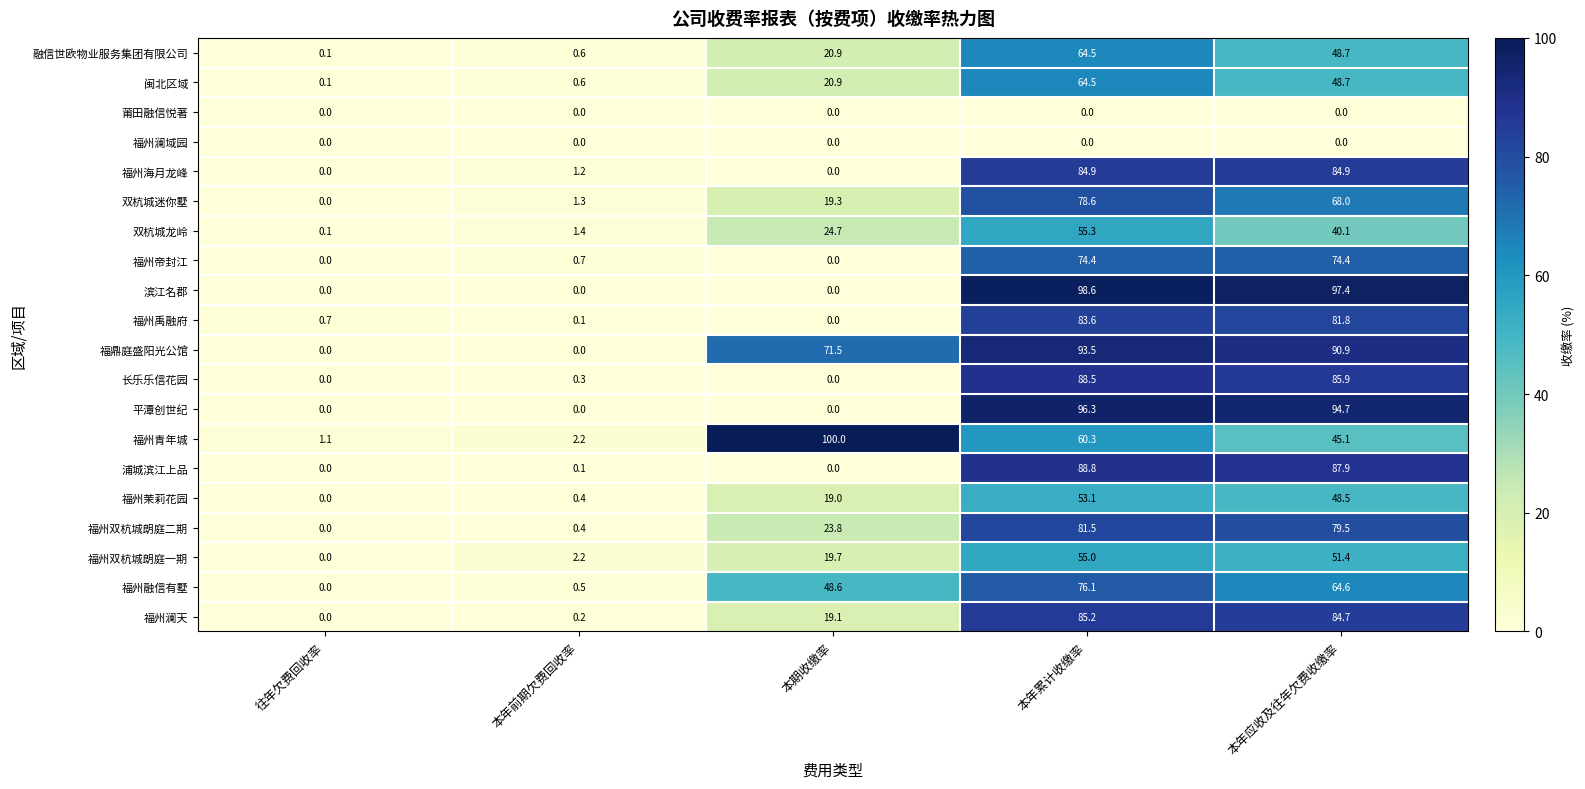

Between 本年前期欠费回收率 and 本年累计收缴率, which series saw the biggest shift?

滨江名郡